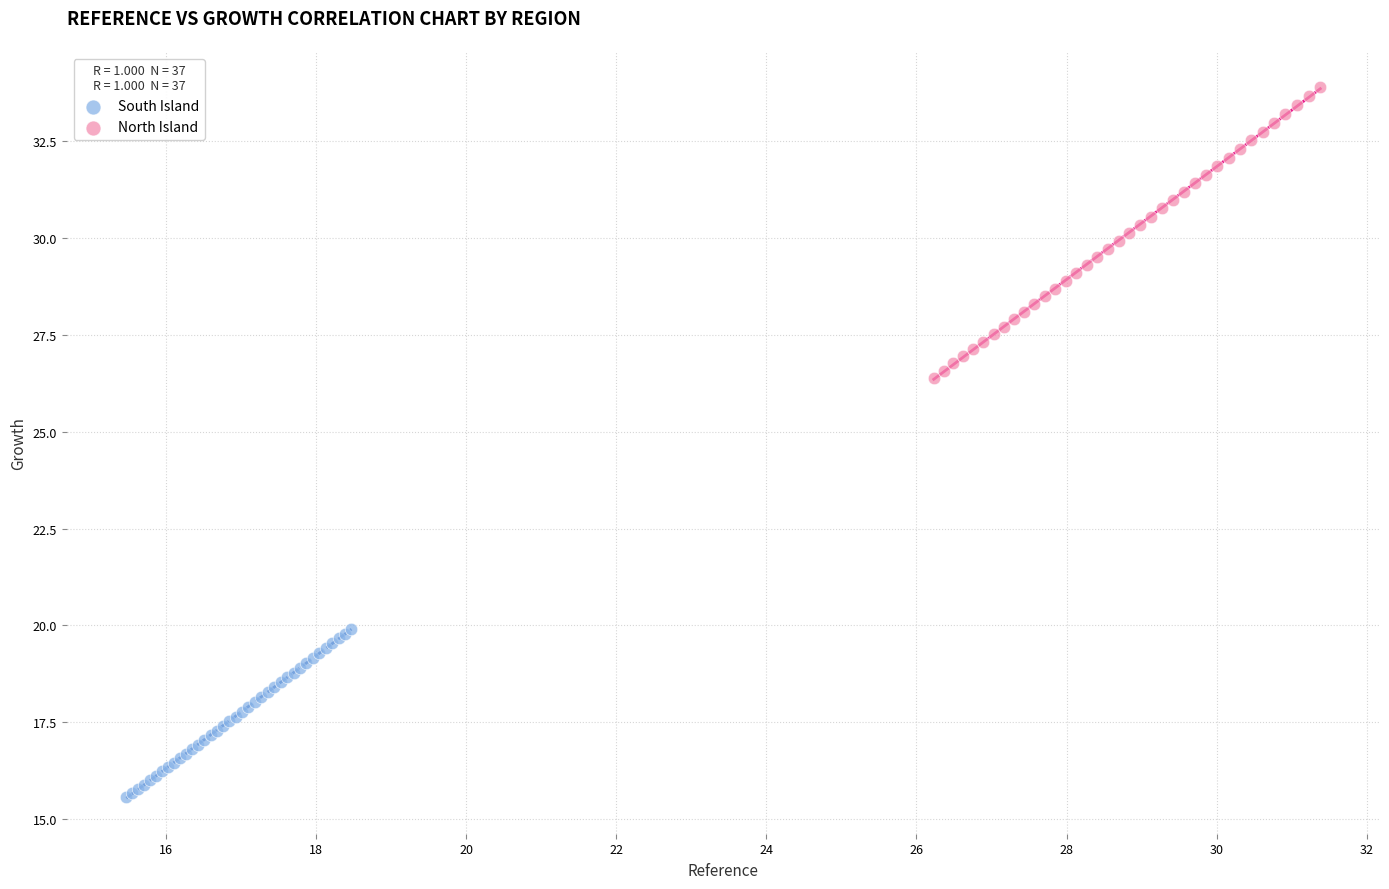

Which series contains the lowest Y value?

South Island